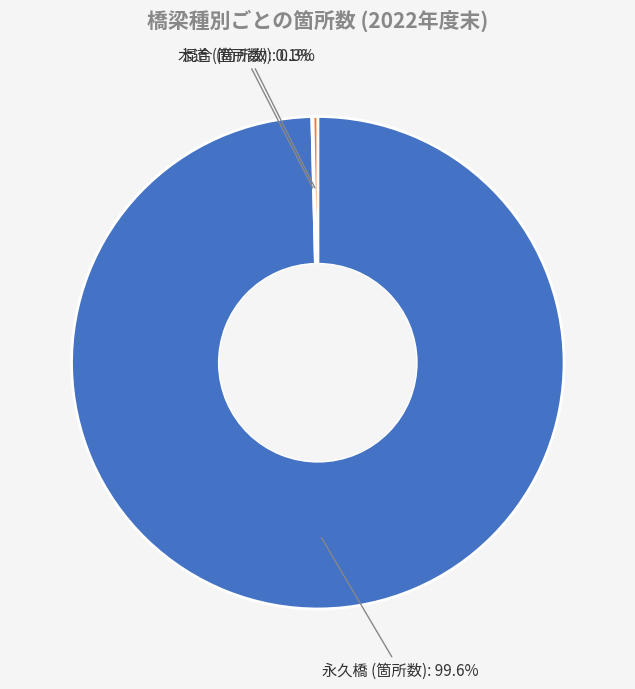

Does any single category account for the majority?

Yes